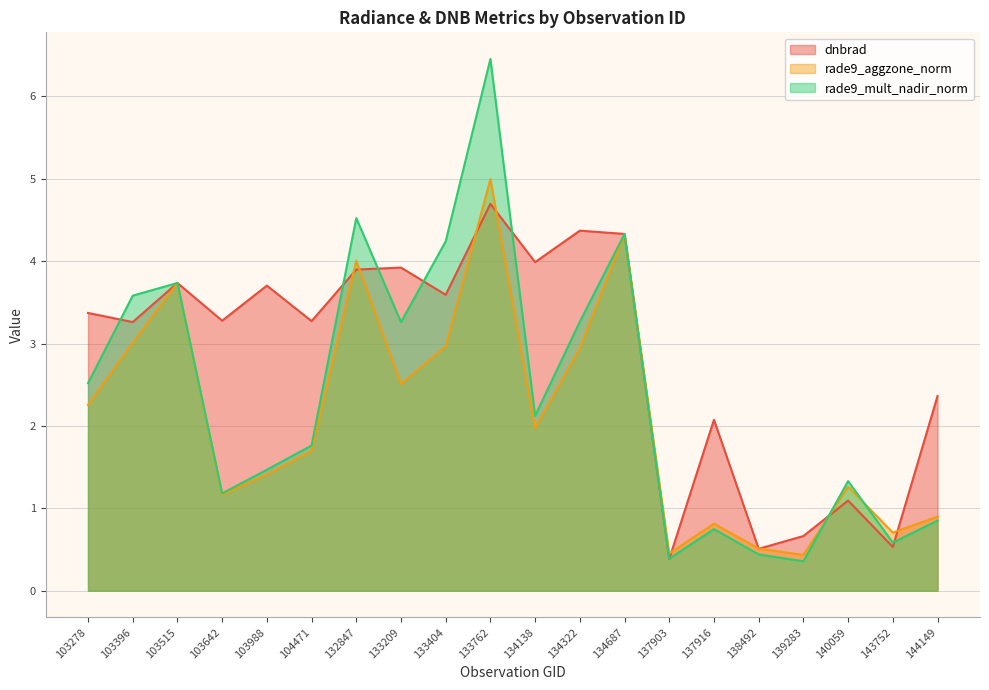

How many distinct data groups are displayed?

3